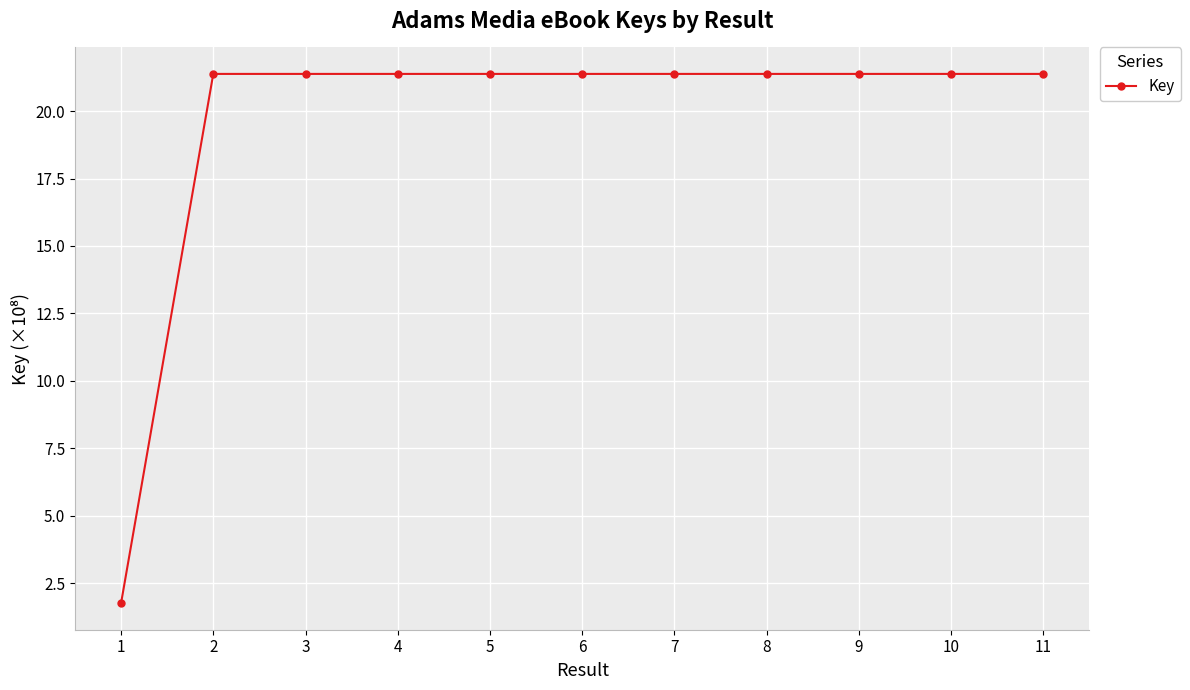

True or false: the data shows 0.6 at 1.

False